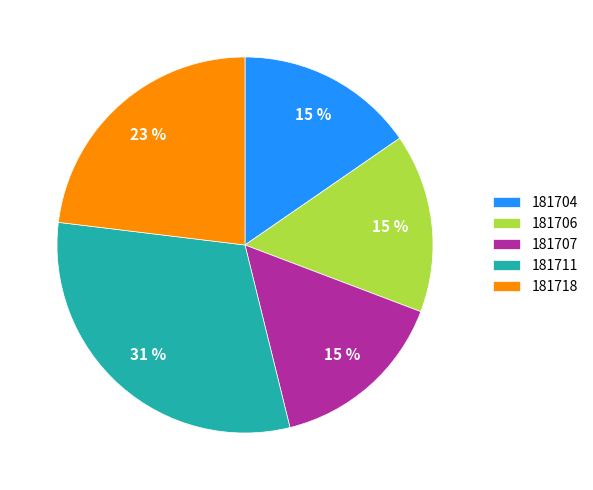

Which category has the biggest portion of the pie?

181711